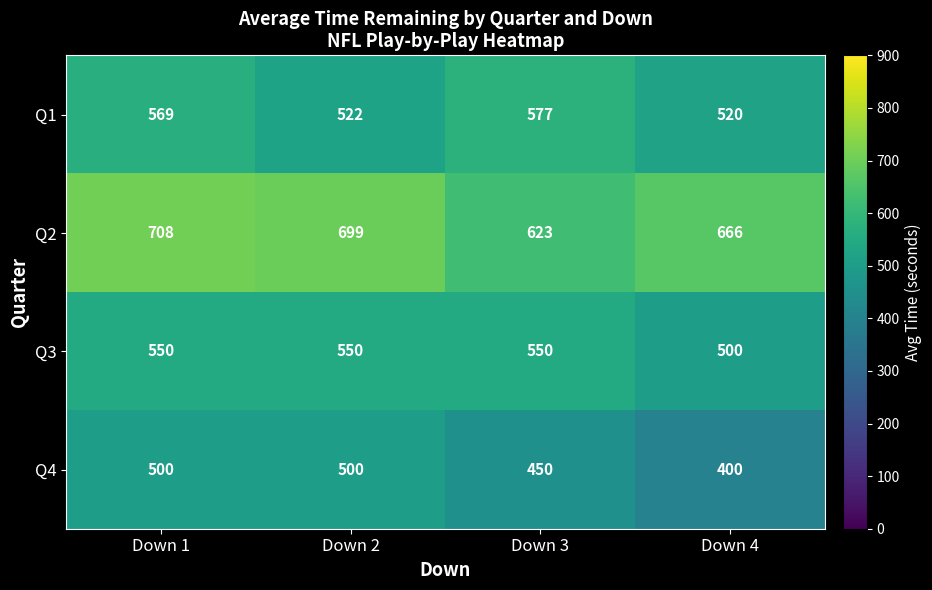

Reading left to right, transcribe all the data shown in this chart.

Q1: Down 1=569	Down 2=522	Down 3=577	Down 4=520
Q2: Down 1=708	Down 2=699	Down 3=623	Down 4=666
Q3: Down 1=550	Down 2=550	Down 3=550	Down 4=500
Q4: Down 1=500	Down 2=500	Down 3=450	Down 4=400